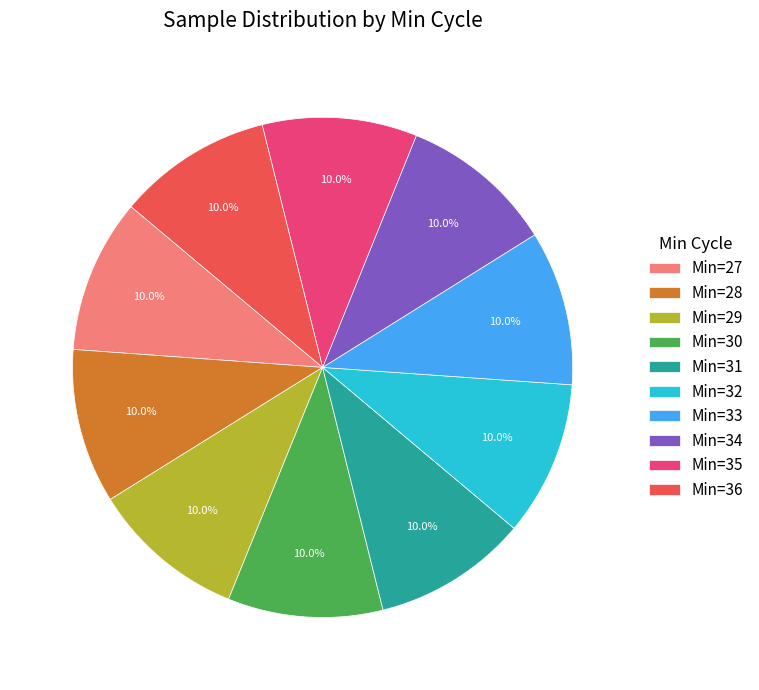

Is Min=35 the majority of the pie?

No